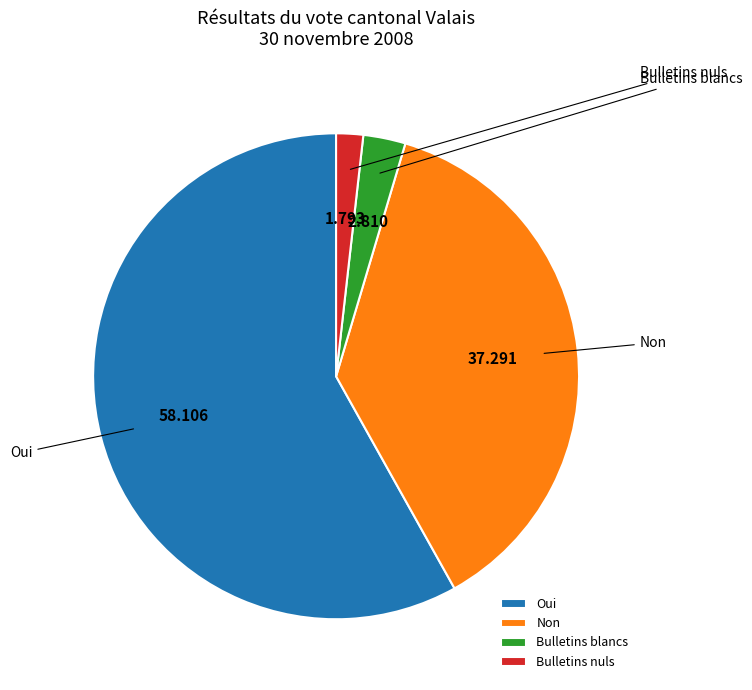

To the nearest percent, what is the average slice percentage?

25%